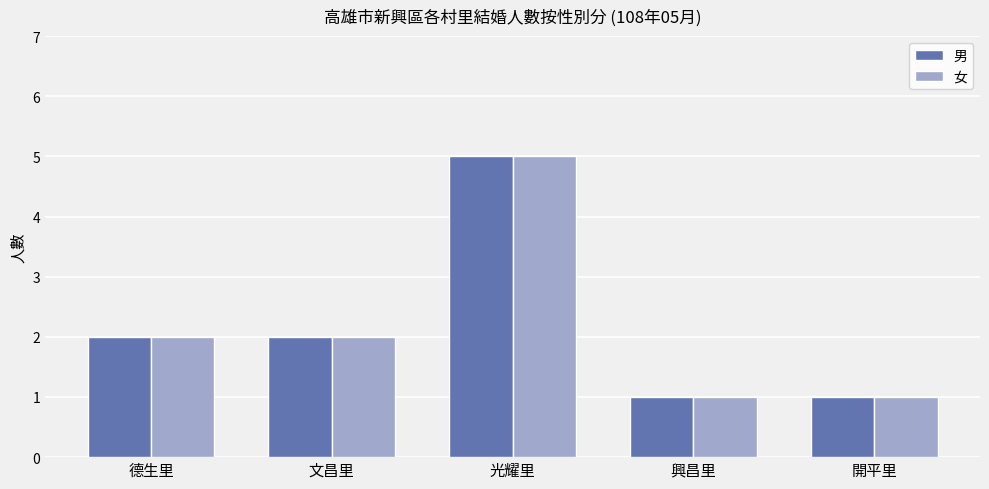

Reading left to right, transcribe all the data shown in this chart.

男: 德生里=2	文昌里=2	光耀里=5	興昌里=1	開平里=1
女: 德生里=2	文昌里=2	光耀里=5	興昌里=1	開平里=1